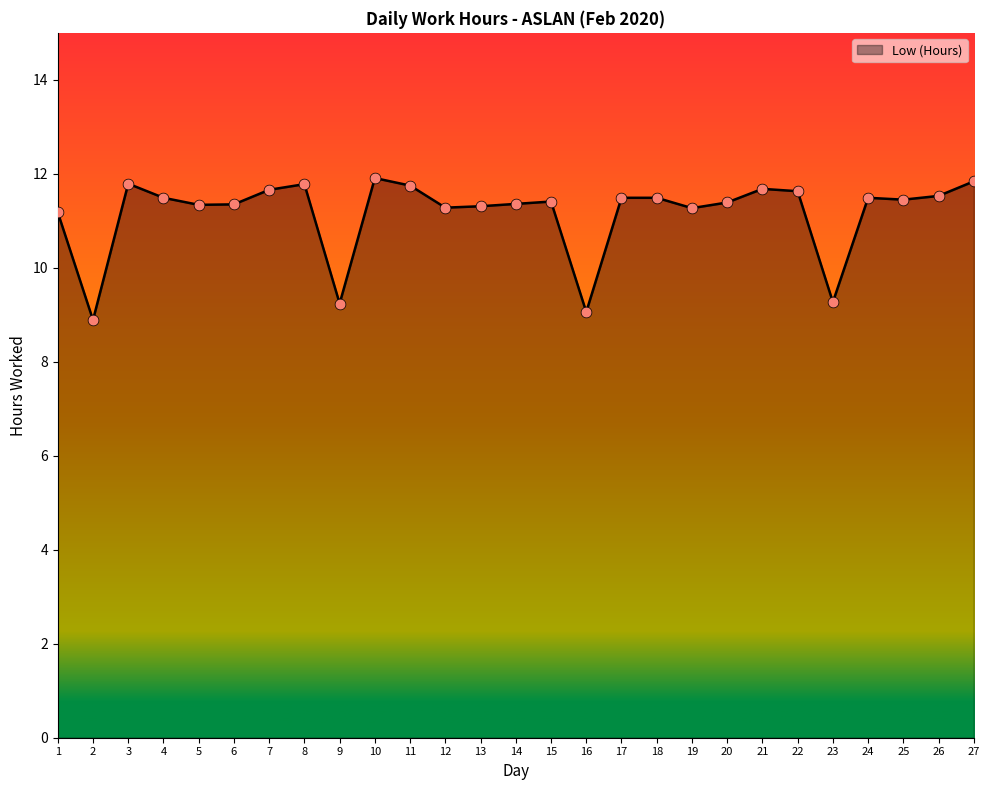

What is the ratio of the value at 23 to the value at 21?

0.8